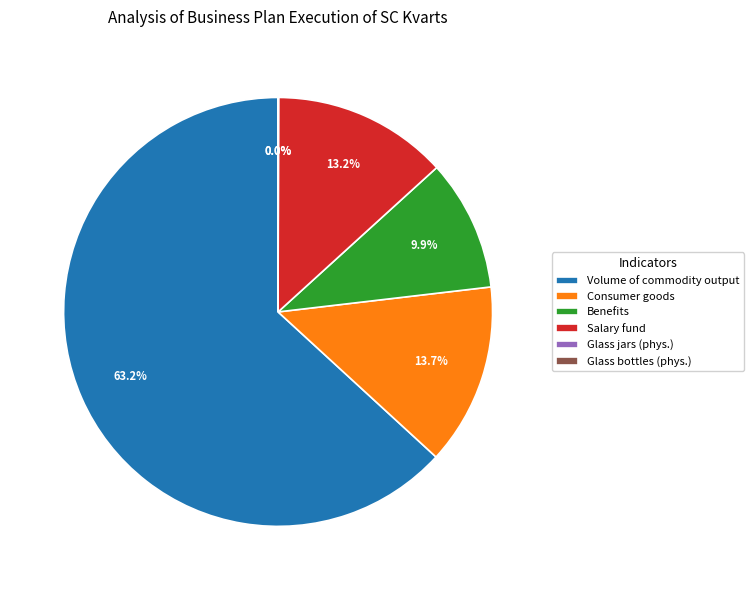

Which slice is the largest?

Volume of commodity output